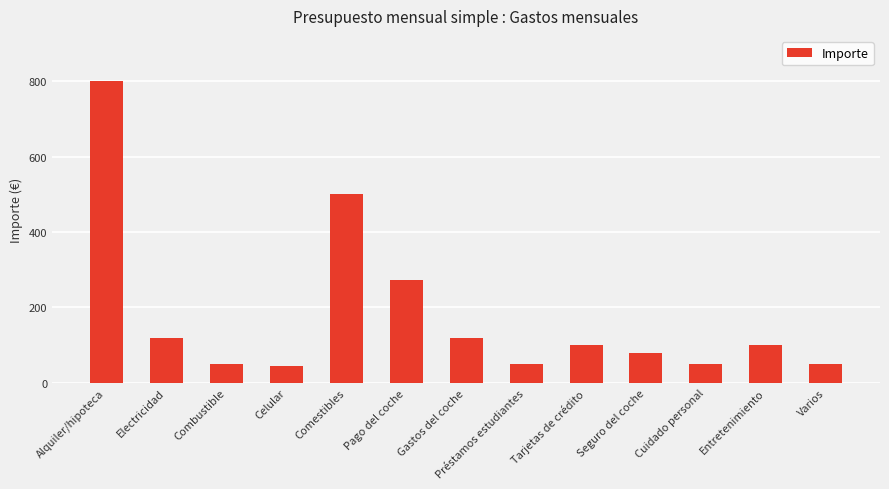

What is the label of the 11th bar from the right?

Combustible